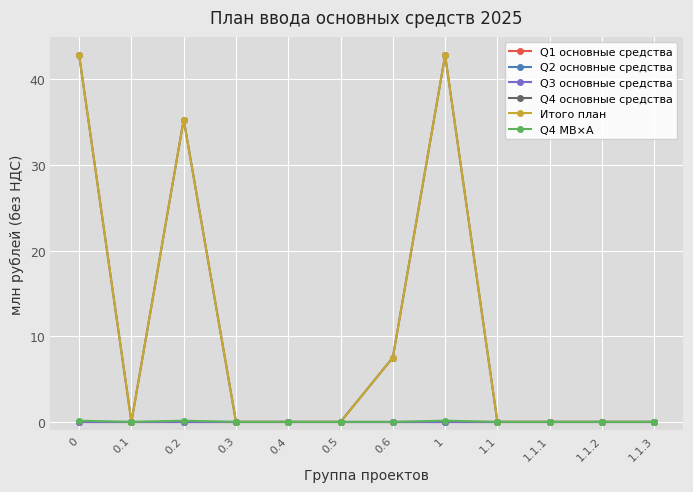

Is the value of Q2 основные средства at 0 greater than the value of Q1 основные средства at 0.3?

No